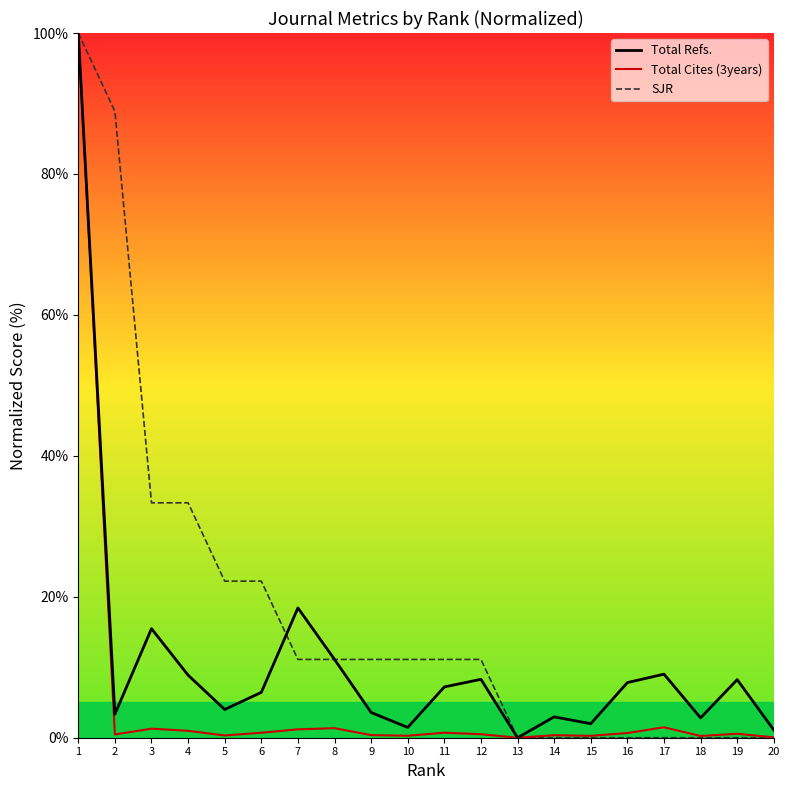

The SJR series shows 0.0 at 17. True or false?

True